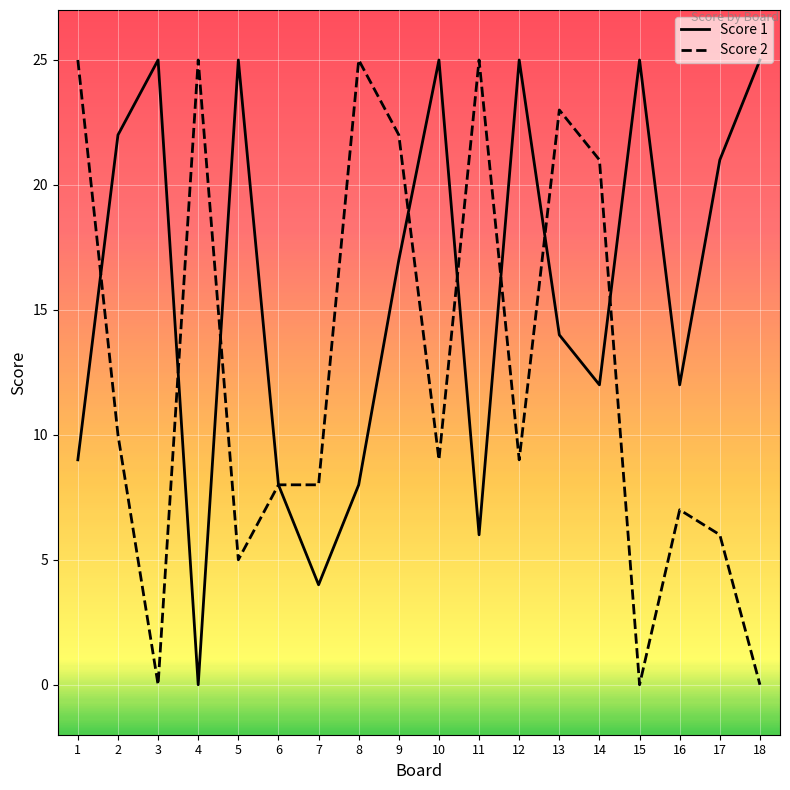

True or false: Score 1 has a value of 13 at 6.

False